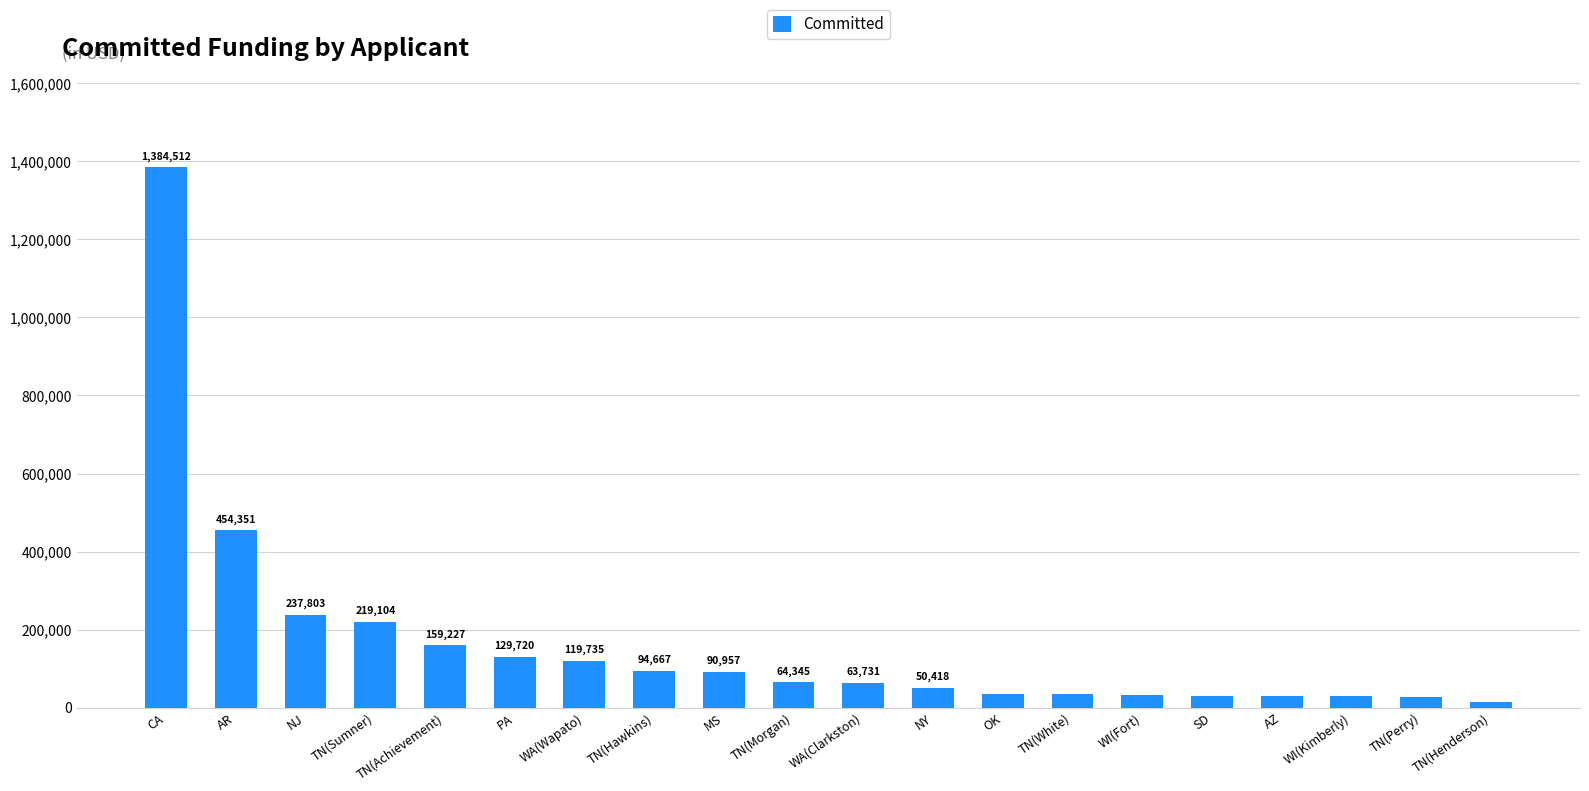

What is the label of the 17th bar from the right?

TN(Sumner)